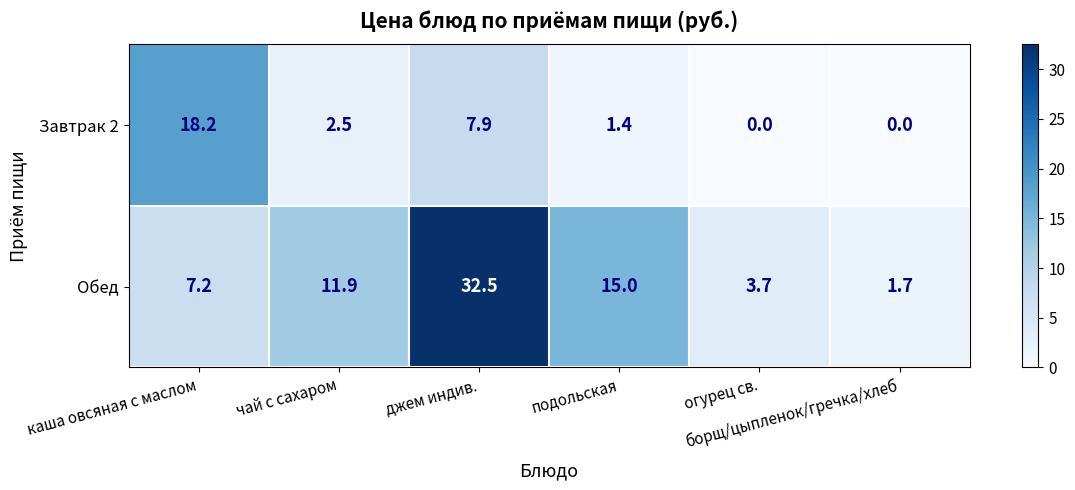

List the series in order of their overall mean, highest first.

Обед, Завтрак 2